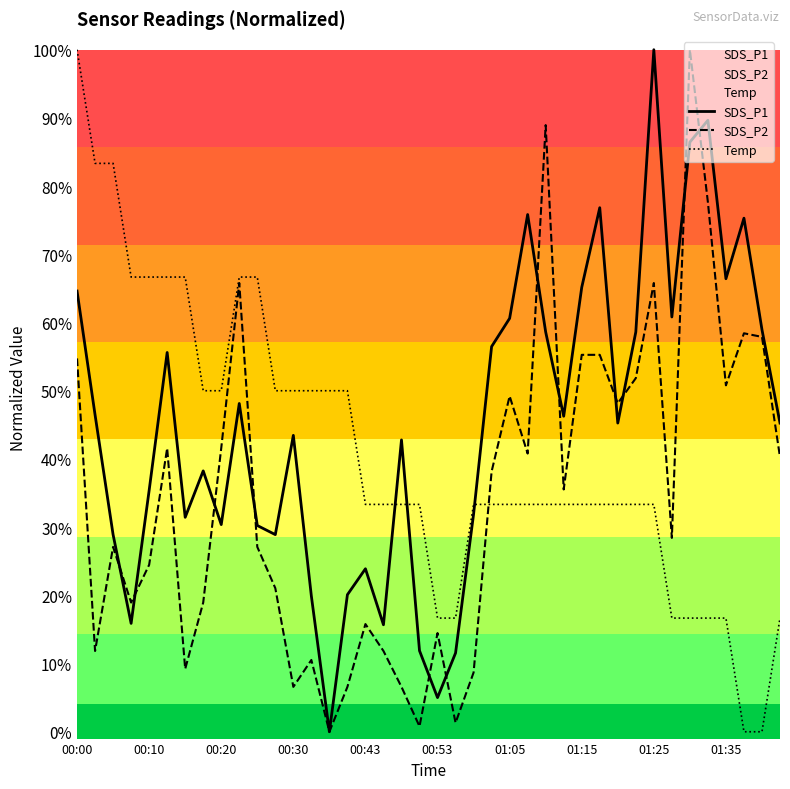

At which label is Temp closest to 0?

37